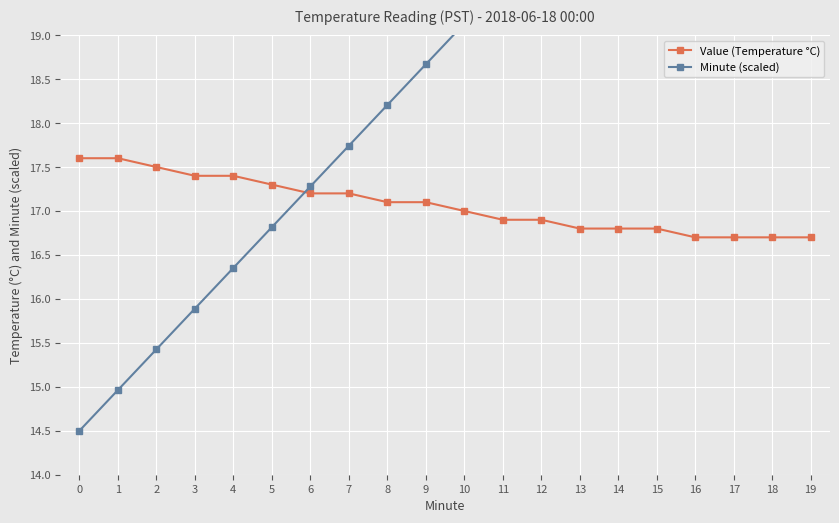

Which series has the widest spread of values?

Minute (scaled)